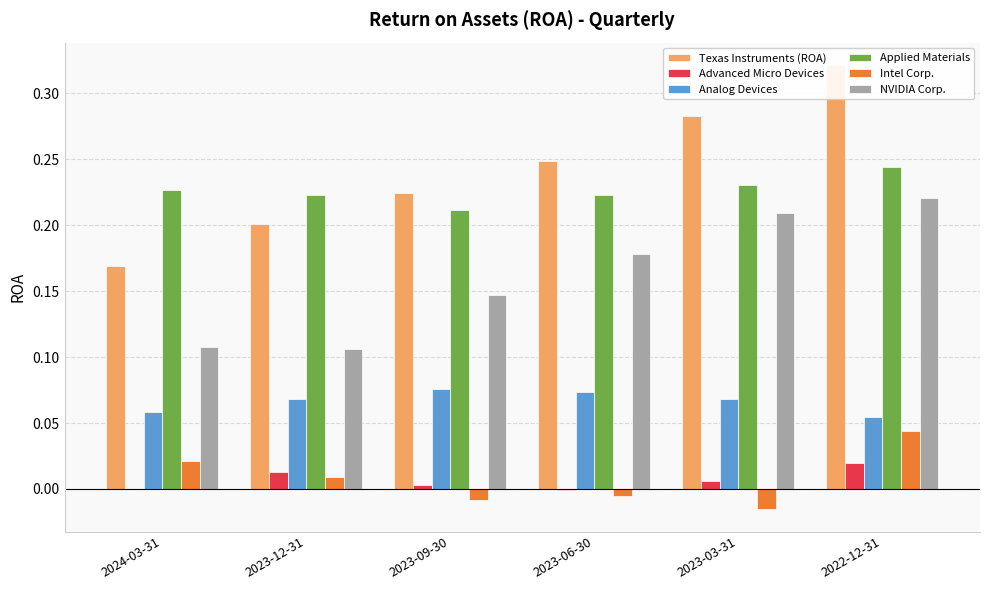

The value of Texas Instruments (ROA) at 2023-12-31 is 0.2. True or false?

True